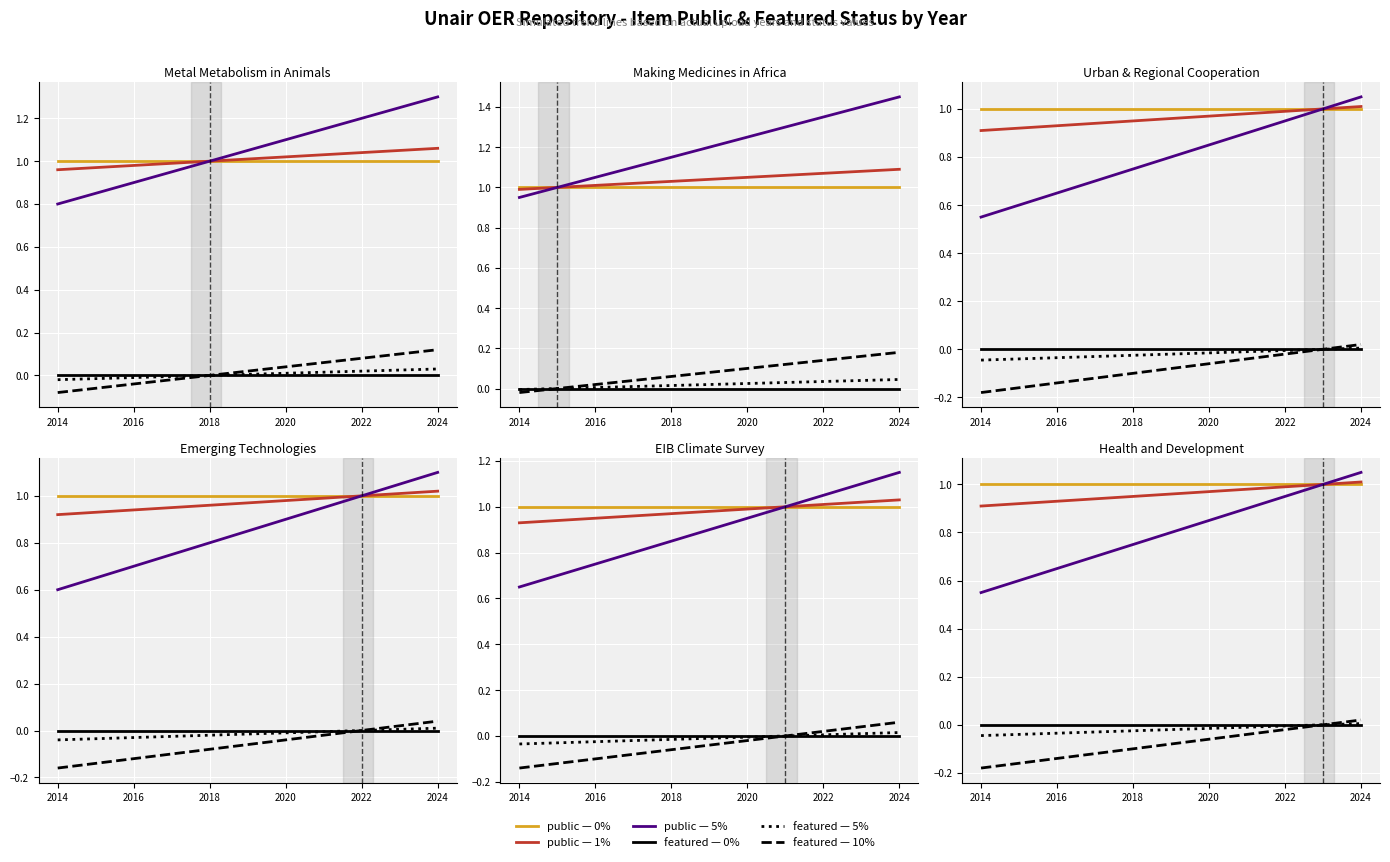

Which series has the largest range (max minus min)?

public